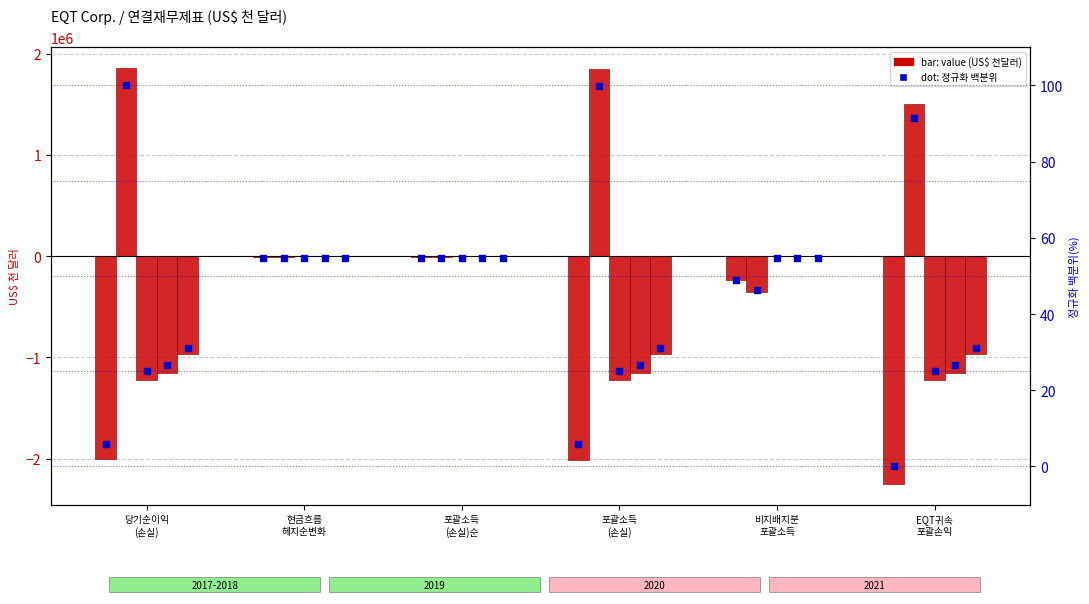

Between 현금흐름
헤지순변화 and EQT귀속
포괄손익, which is larger?

현금흐름
헤지순변화